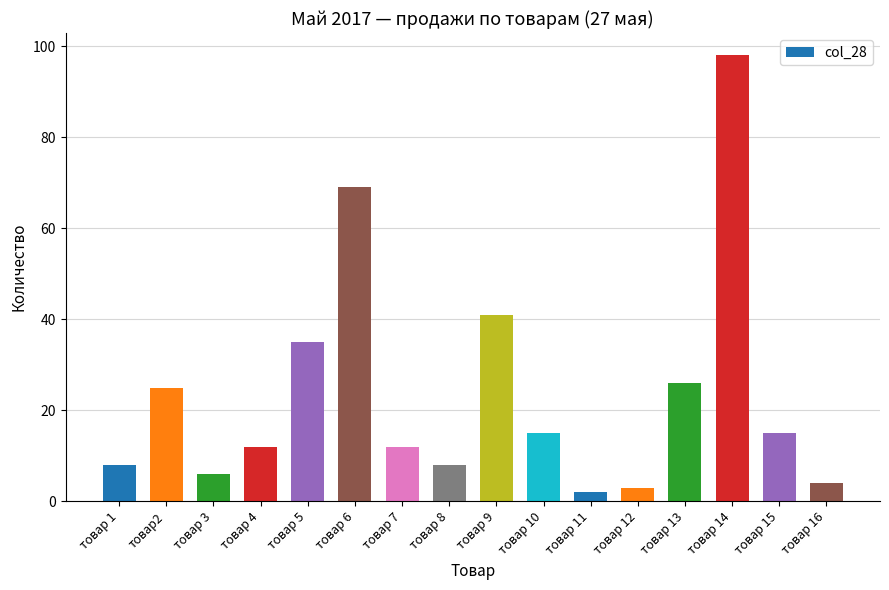

What position from the left is товар 12?

12